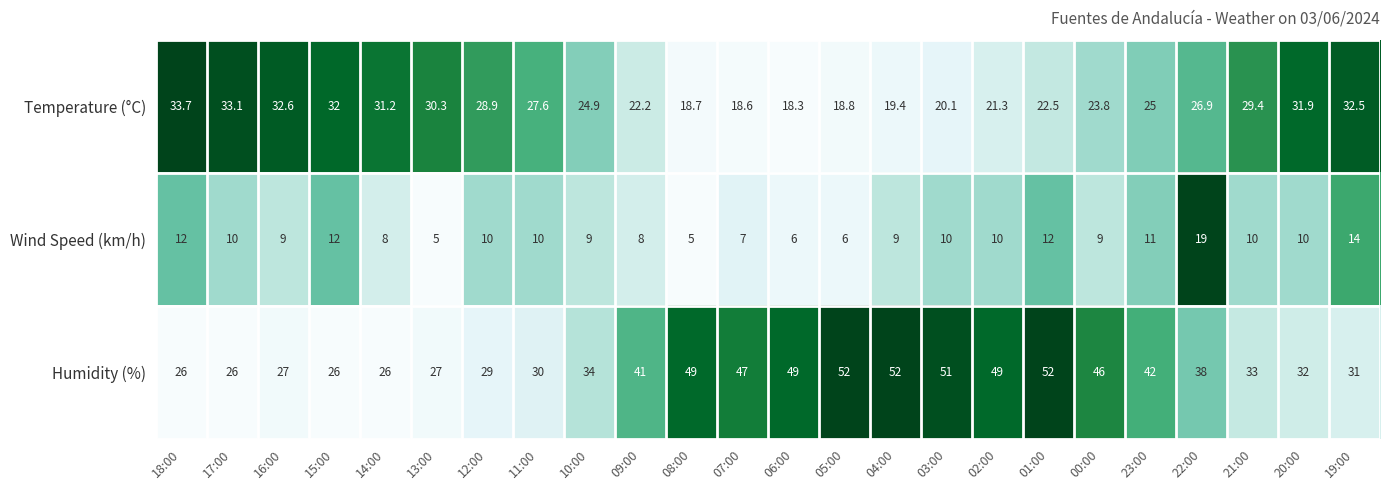

What is the difference between the Humidity (%) values at 01:00 and 14:00?

26.0